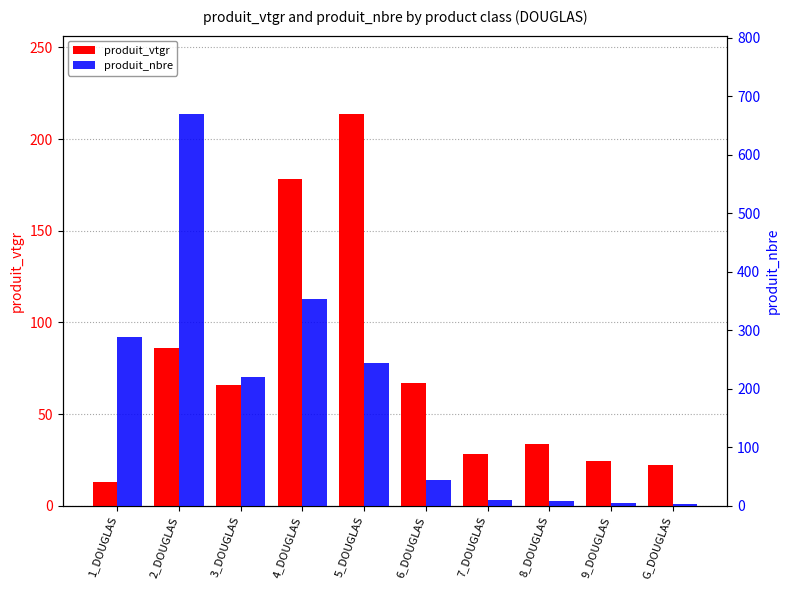

What is the difference between the maximum and second lowest values in the produit_vtgr series?

191.5